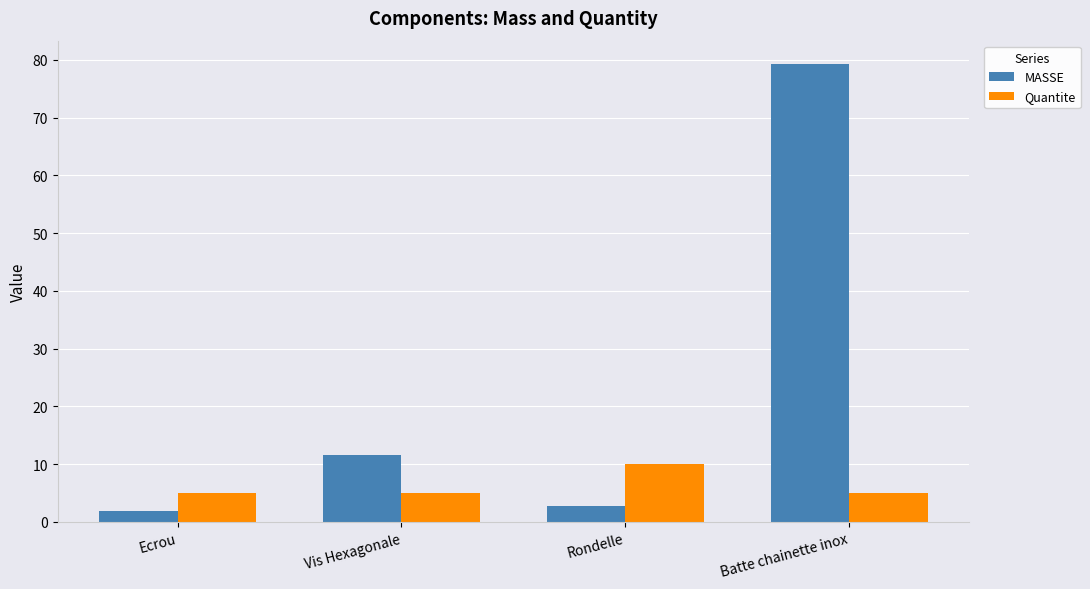

What are all the series names shown in the legend?

MASSE, Quantite